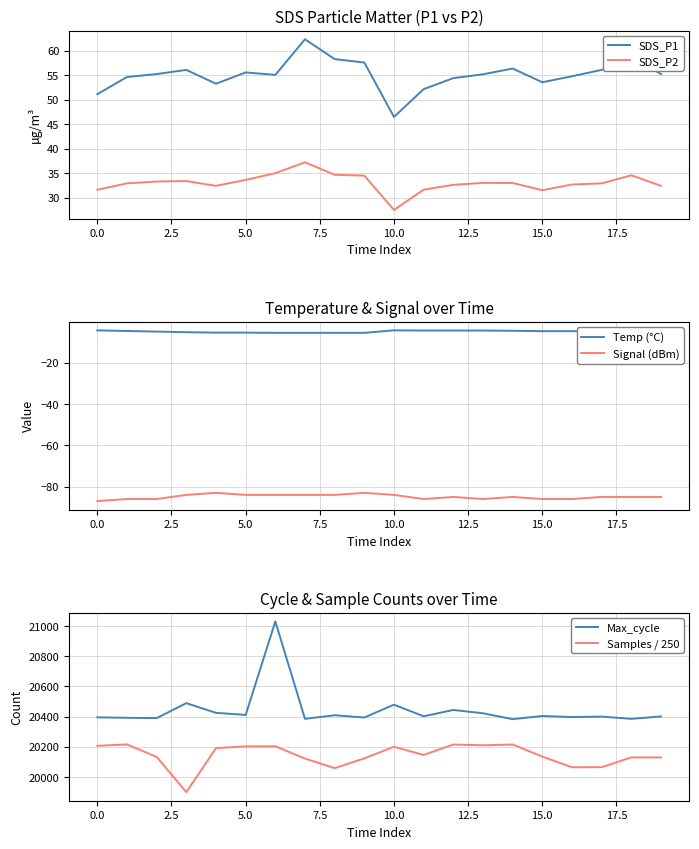

True or false: SDS_P1 and SDS_P2 intersect in this chart.

False